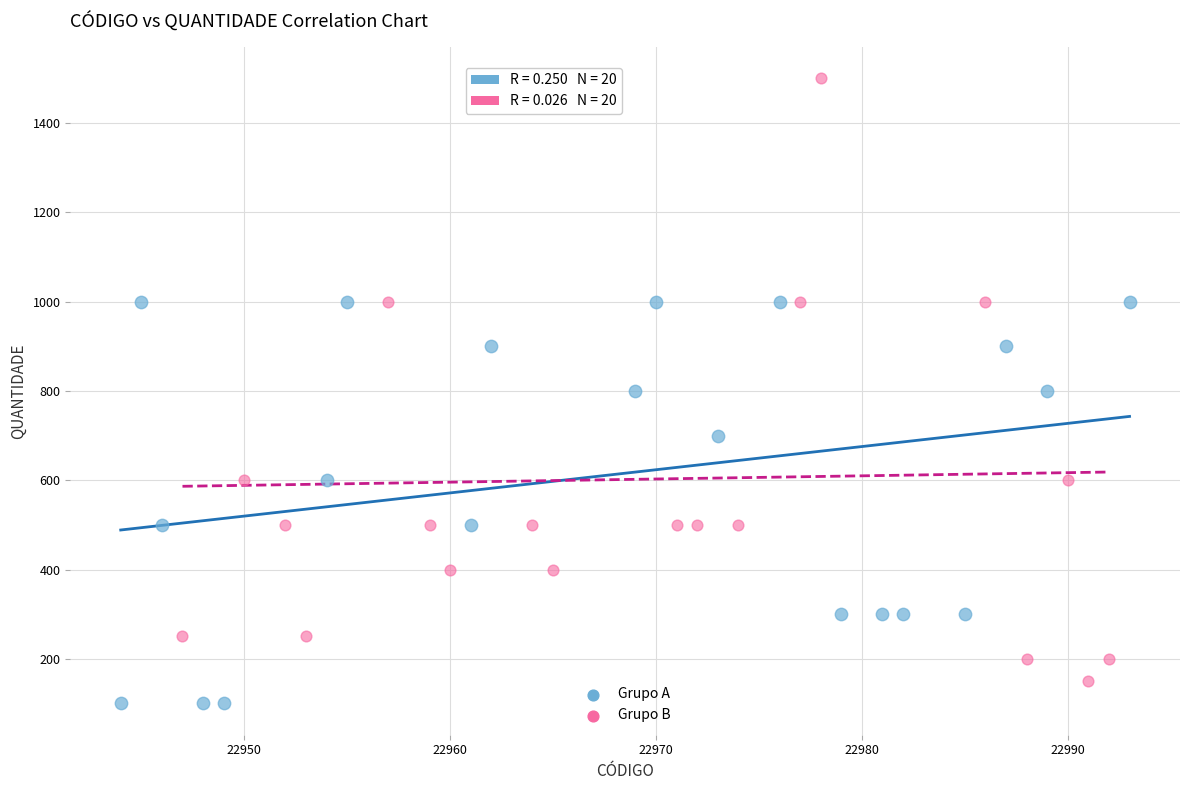

Which series contains the highest Y value?

Grupo B